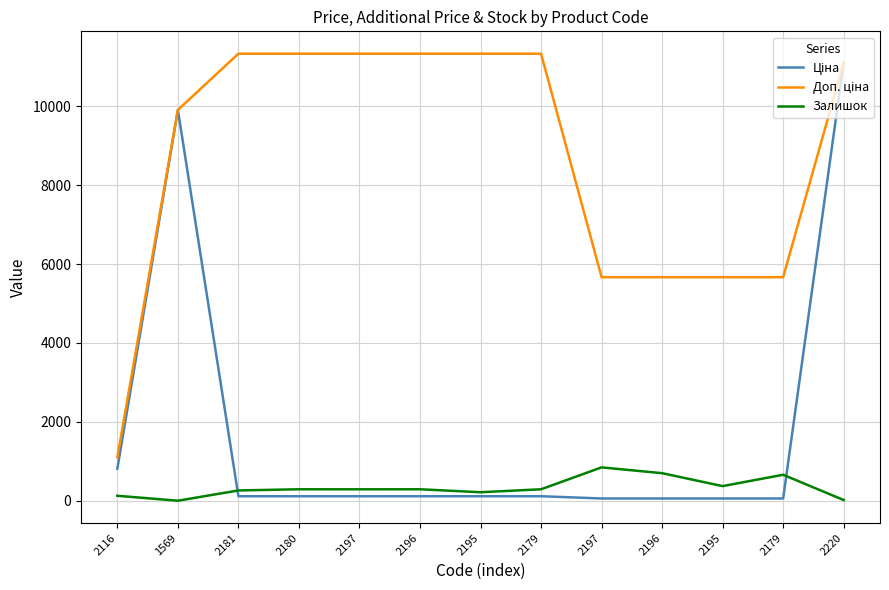

How many lines are shown in the chart?

3